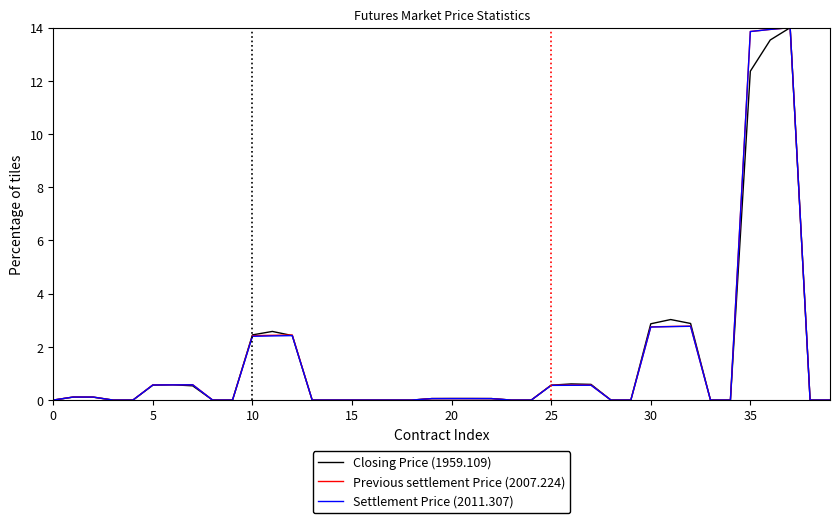

At how many categories does at least one series exceed 9?

3